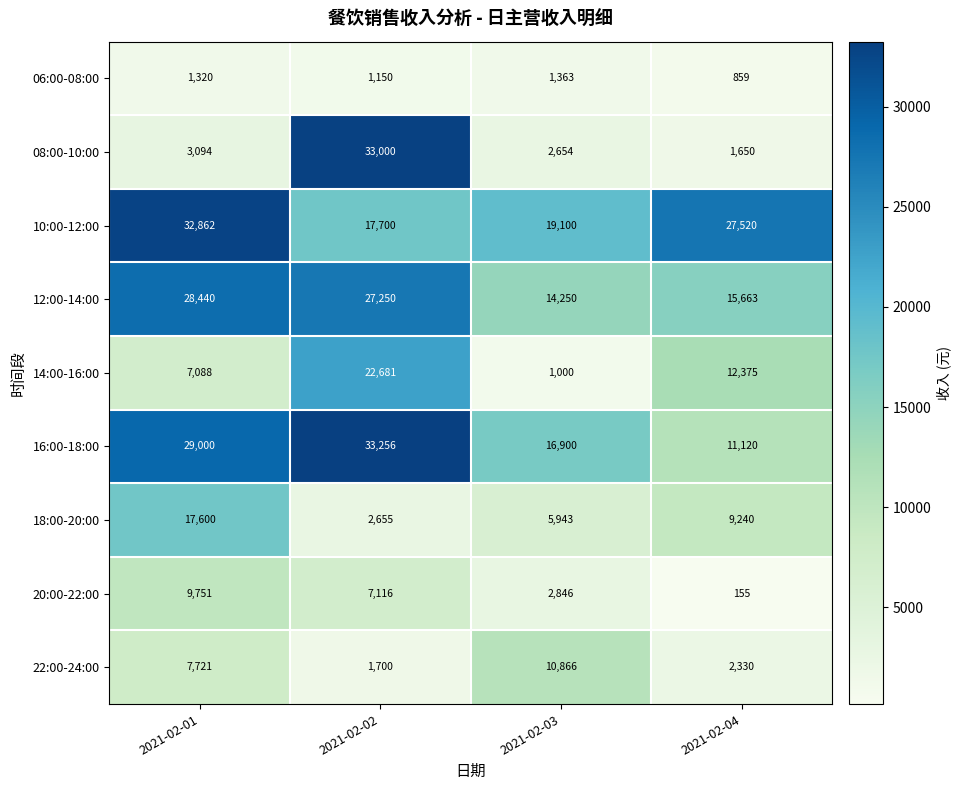

The 06:00-08:00 series shows 859 at 2021-02-04. True or false?

True